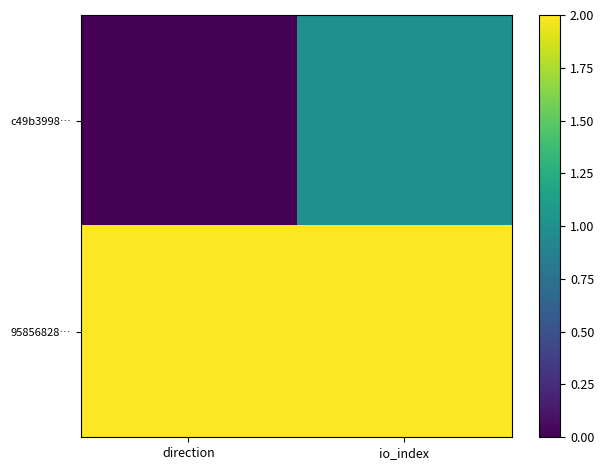

Between direction and io_index, which series saw the biggest shift?

c49b3998…